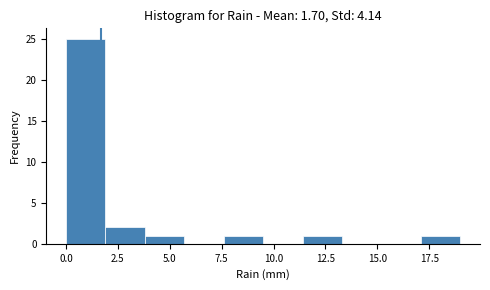

Around what value on the x-axis is the tallest bar? Give the approximate position of its centre, as read against the axis.

1.0